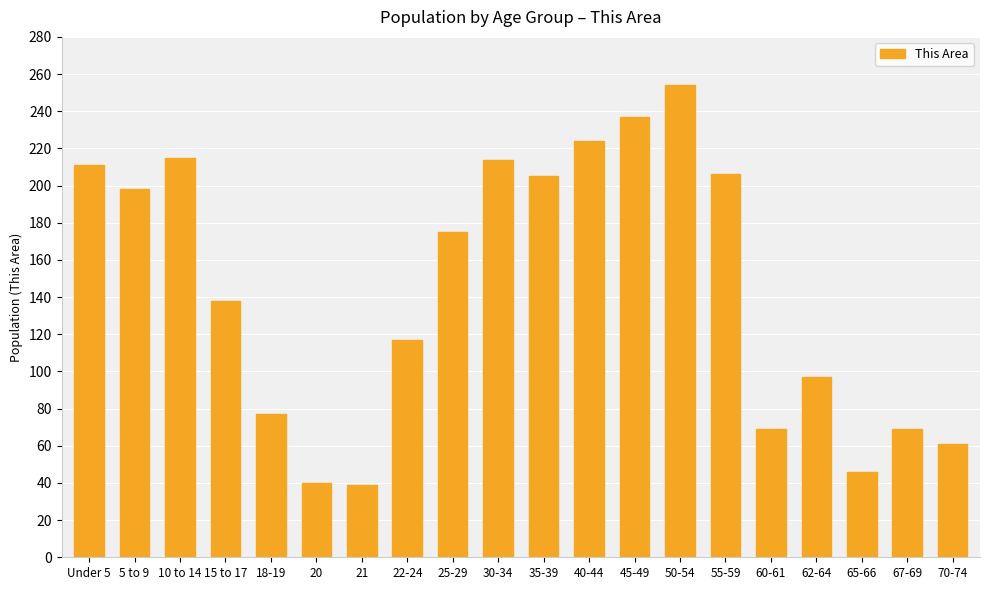

What is the label of the 8th bar from the left?

22-24